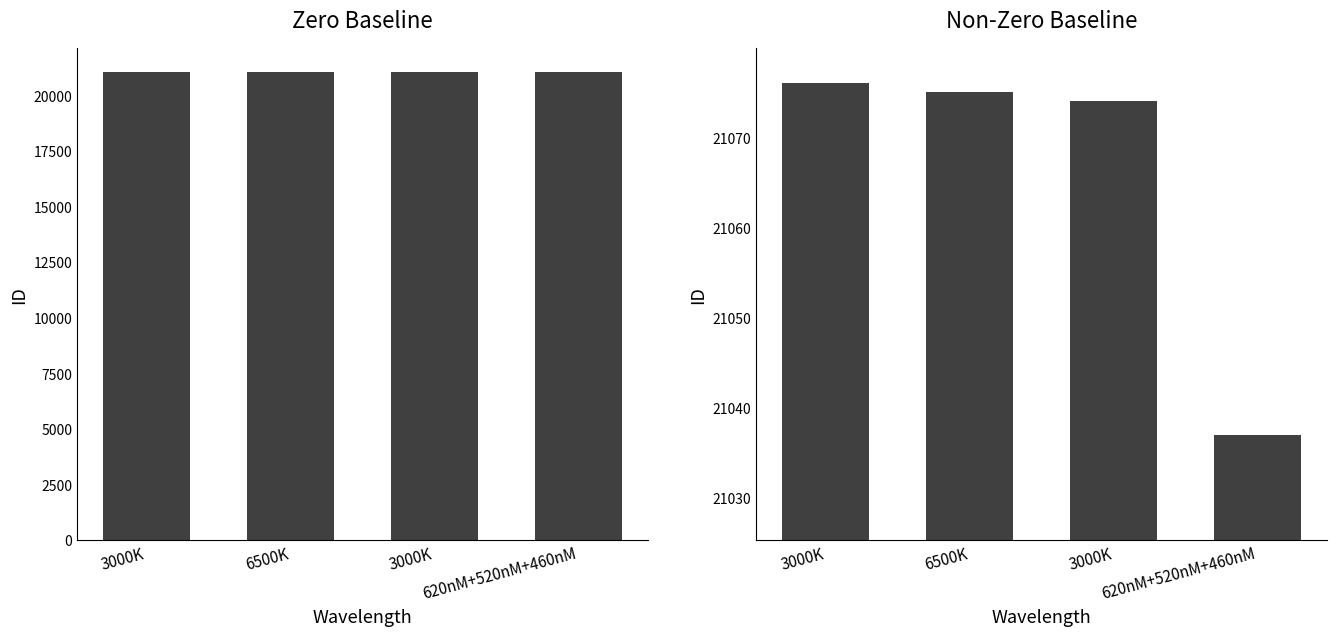

At which category does the chart reach its minimum across all series?

620nM+520nM+460nM